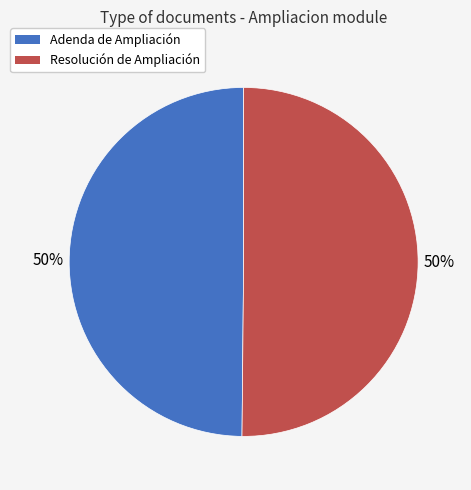

Is the sum of Adenda de Ampliación and Resolución de Ampliación greater than half?

Yes